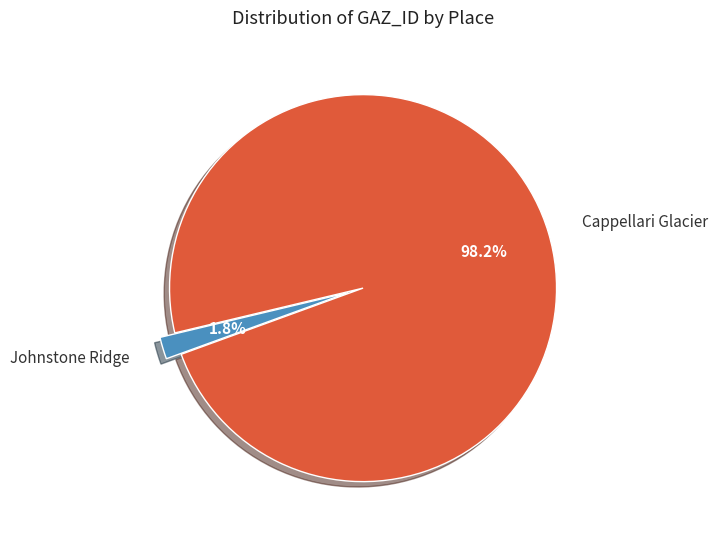

Which slice is the smallest?

Johnstone Ridge